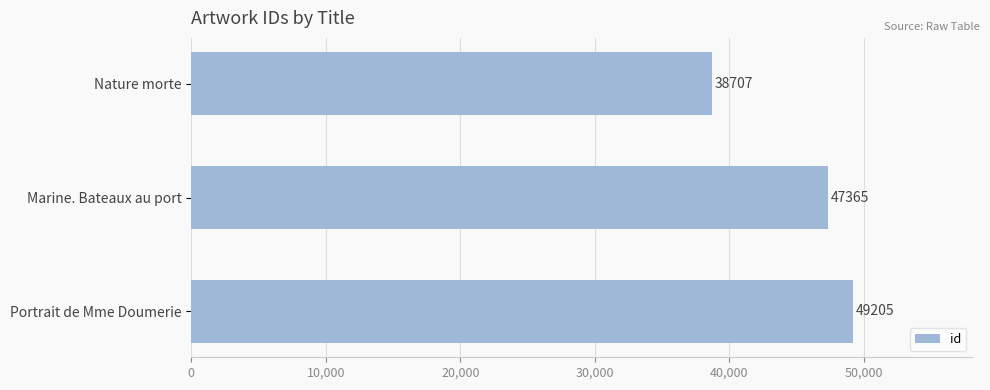

The value at Marine. Bateaux au port is 77598. True or false?

False